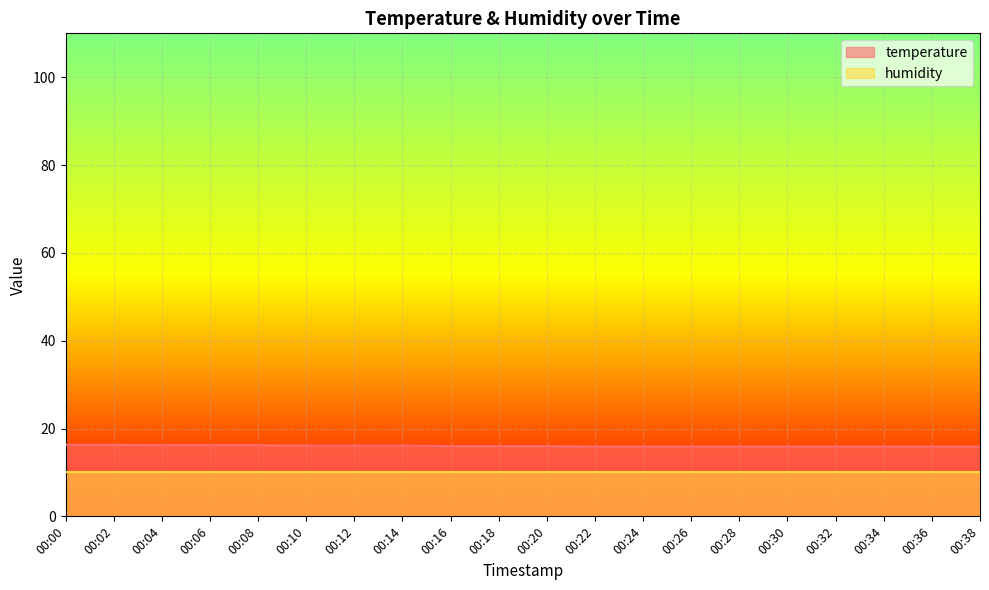

What is the greatest value displayed?

16.3